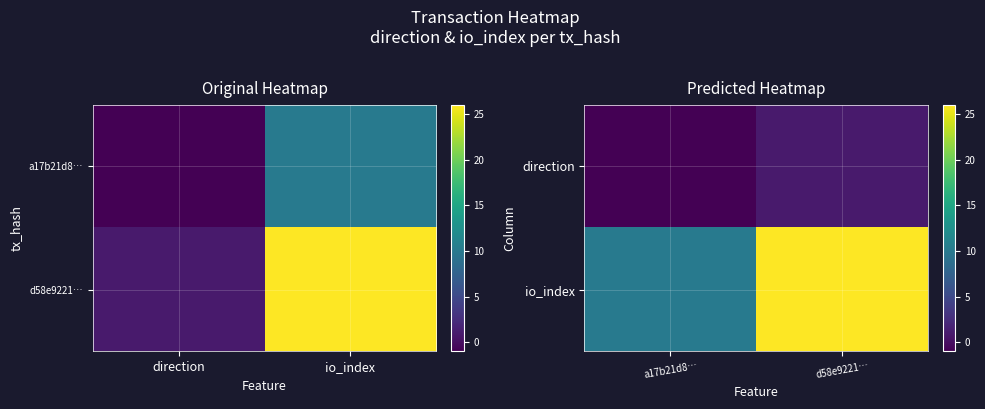

At which category does the chart reach its minimum across all series?

a17b21d8…